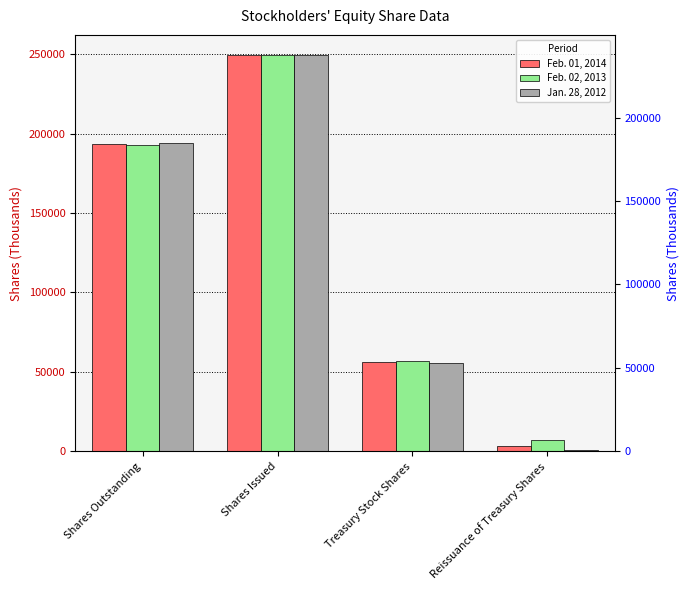

What is the minimum value for Feb. 02, 2013?

7443